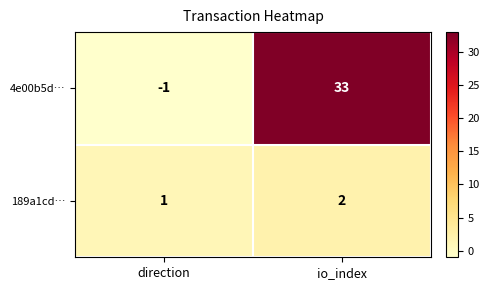

Rank the series by their maximum value, from highest to lowest.

4e00b5d…, 189a1cd…